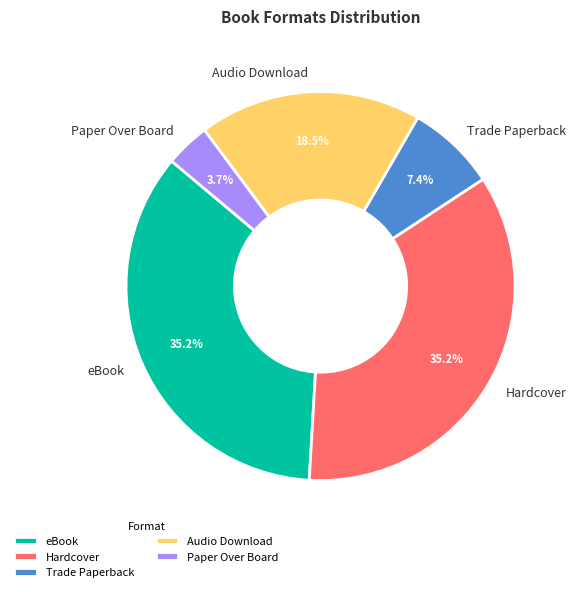

What is the ratio of the value at Trade Paperback to the value at Paper Over Board?

2.0